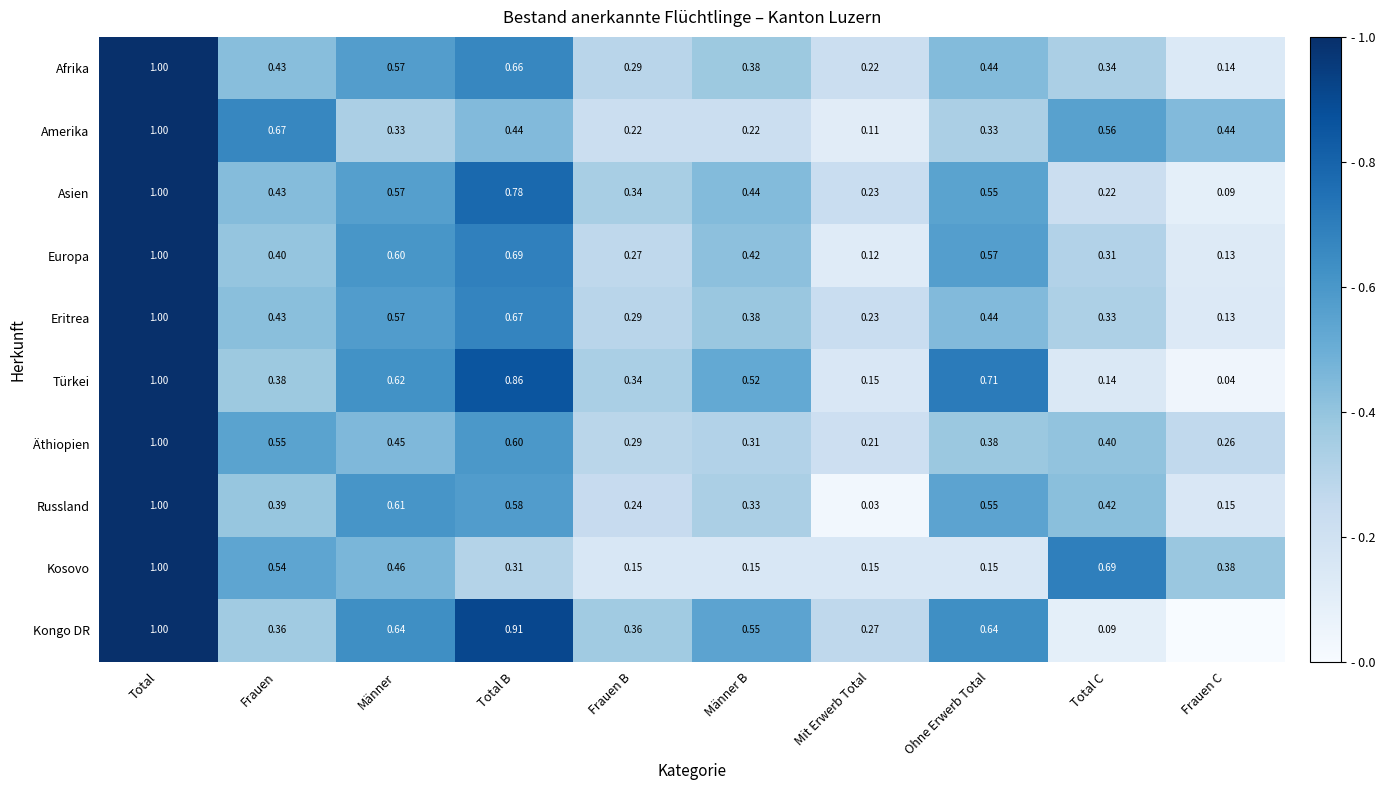

List the labels in order of Äthiopien value, largest first.

Total, Total B, Frauen, Männer, Total C, Ohne Erwerb Total, Männer B, Frauen B, Frauen C, Mit Erwerb Total